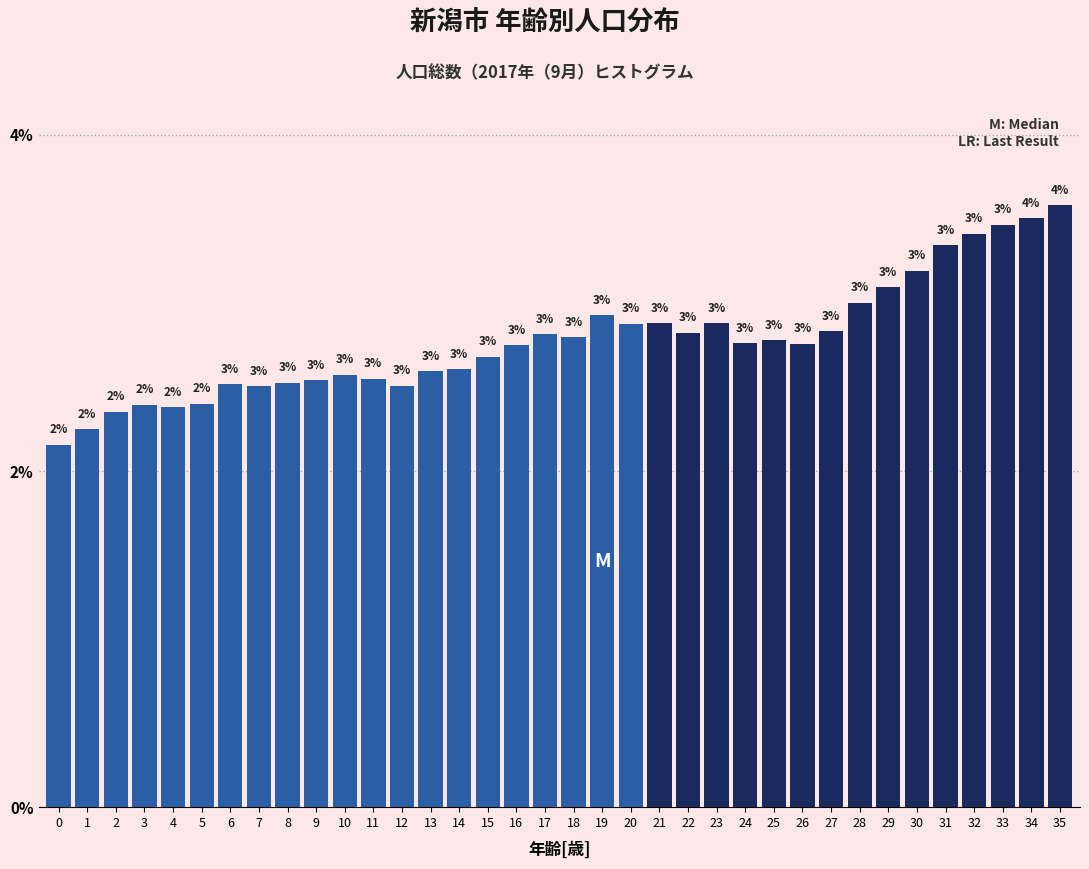

Approximately how many times larger is the value at 17 compared to 15?

1.0